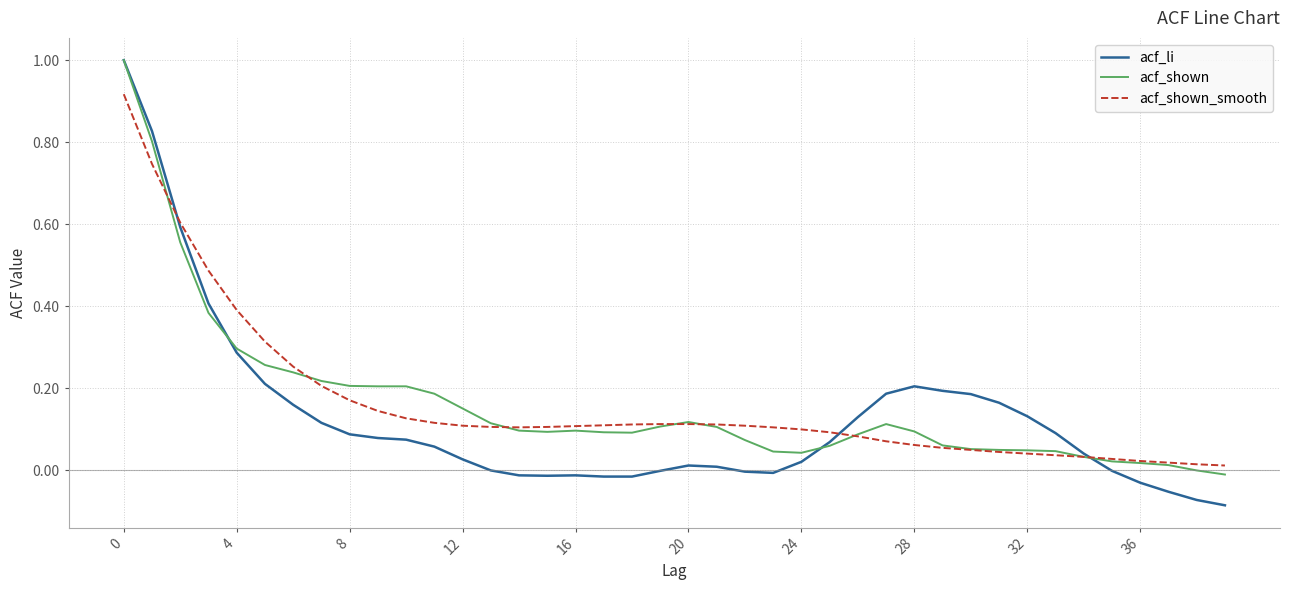

Which series has the widest spread of values?

acf_li